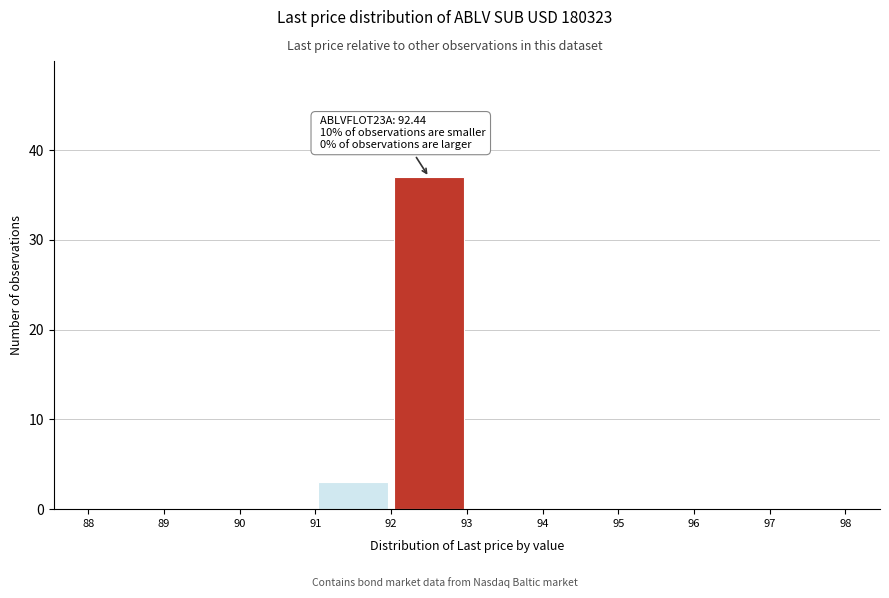

Which range on the x-axis has the tallest bar?

92 to 93